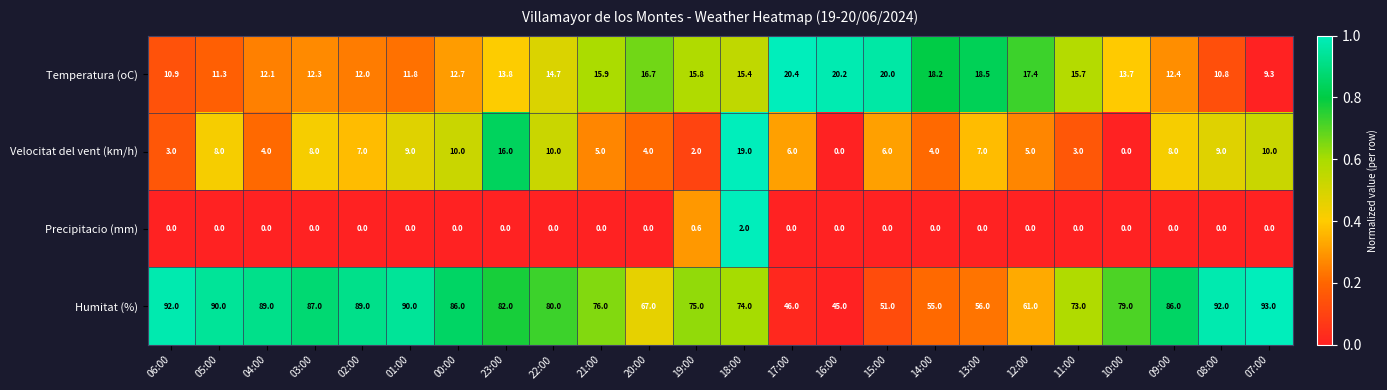

What is the approximate value of Humitat (%) at 12:00?

61.0